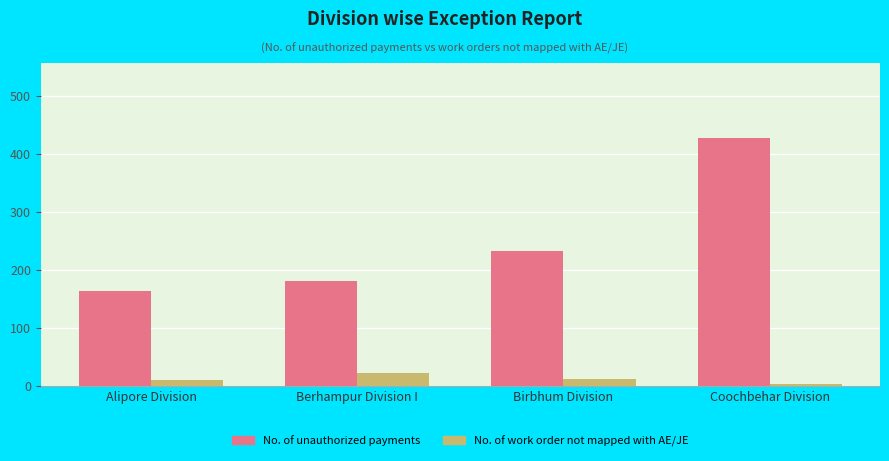

At which label does No. of unauthorized payments reach its peak?

Coochbehar Division